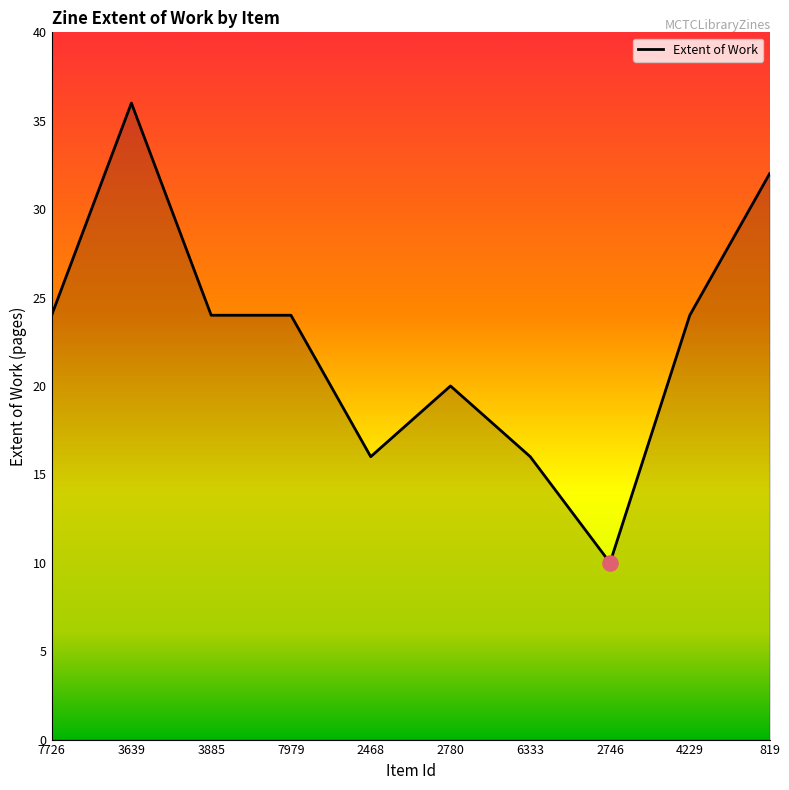

Approximately how many times larger is the value at 2746 compared to 7726?

0.4